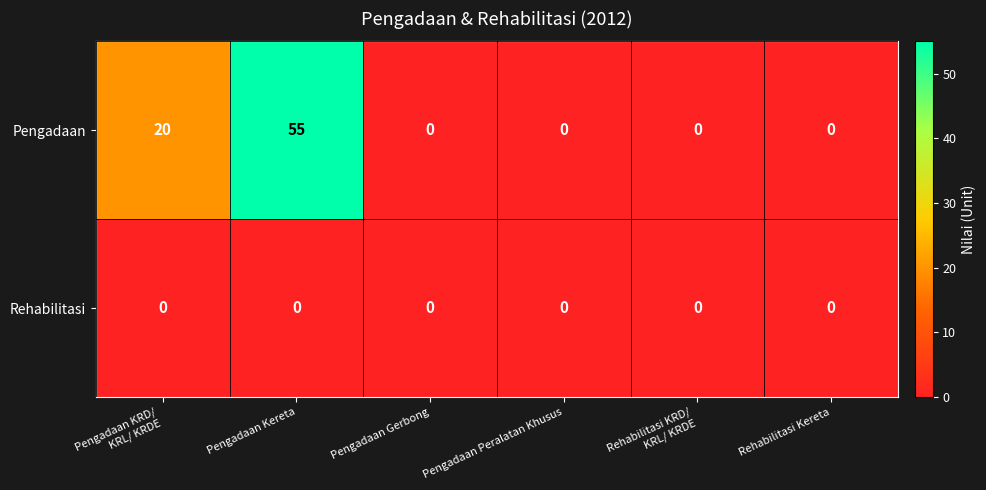

List the series in order of their peak value, highest first.

Pengadaan, Rehabilitasi